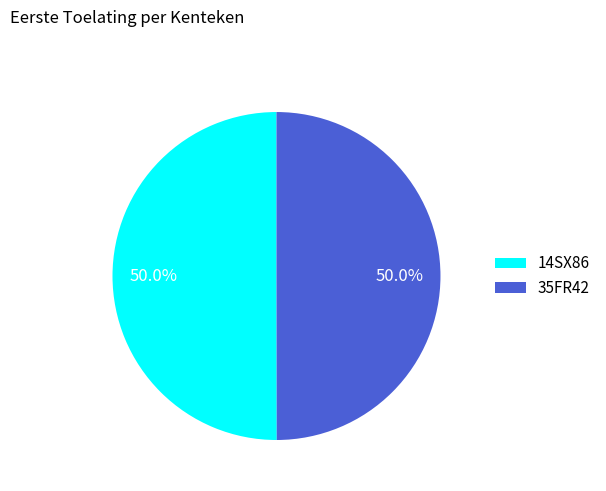

How many segments does this pie chart have?

2